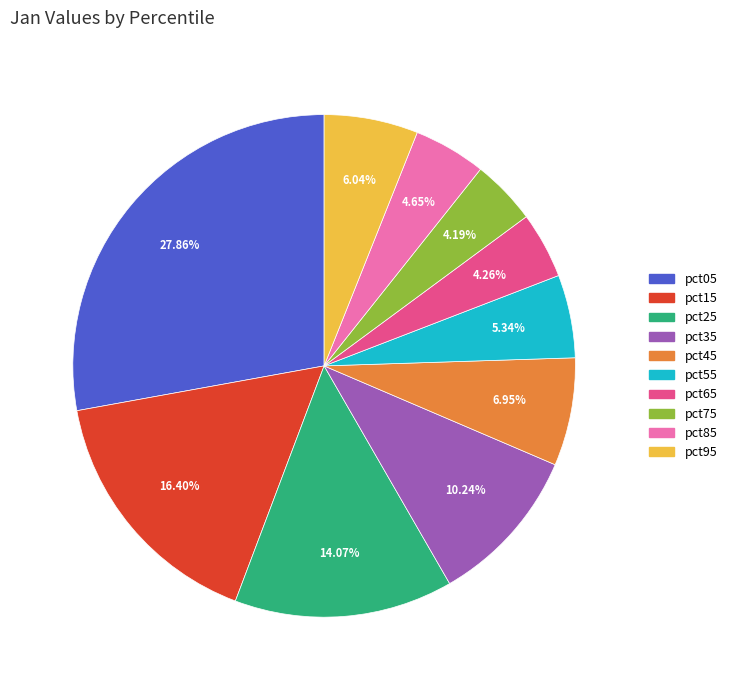

To the nearest percent, what is the combined percentage of pct05 and pct75?

32%